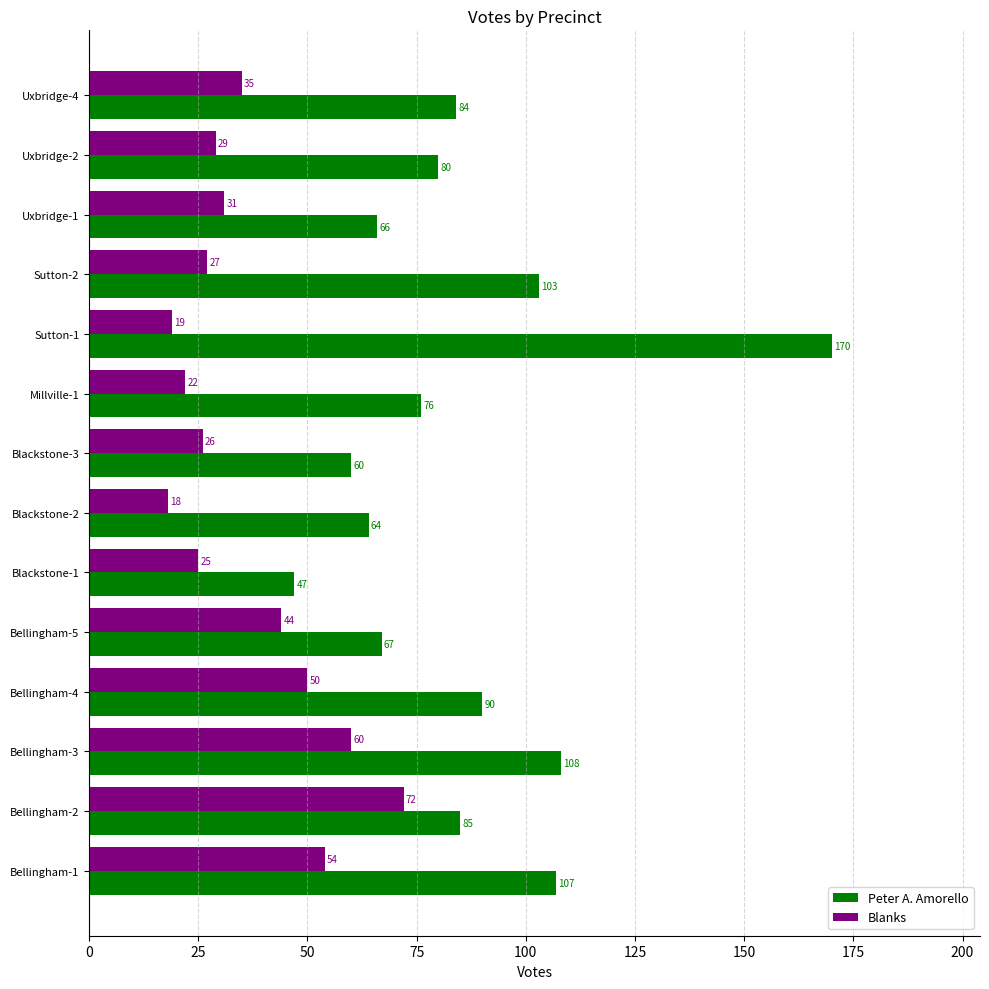

True or false: Peter A. Amorello has a value of 78 at Blackstone-3.

False